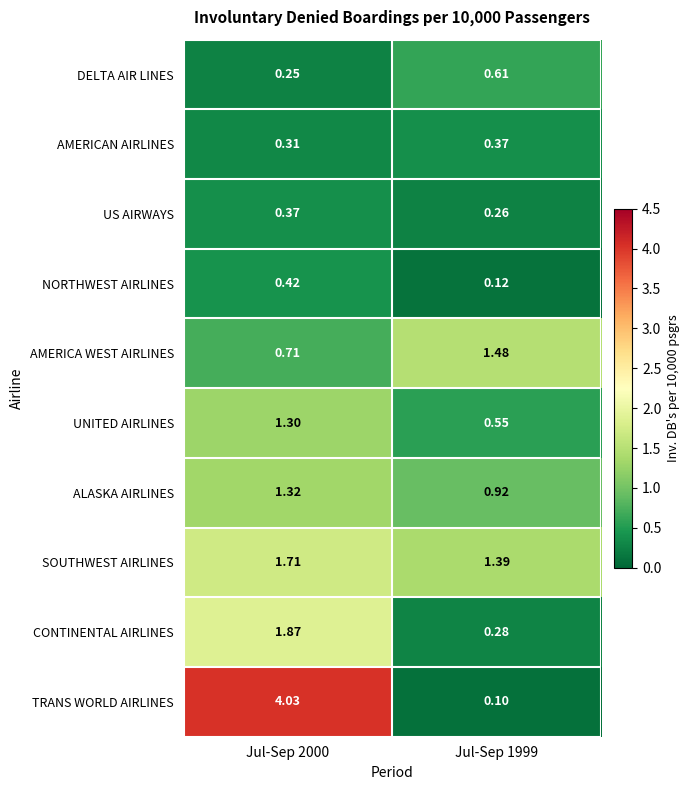

Which series changed the most between Jul-Sep 2000 and Jul-Sep 1999?

TRANS WORLD AIRLINES